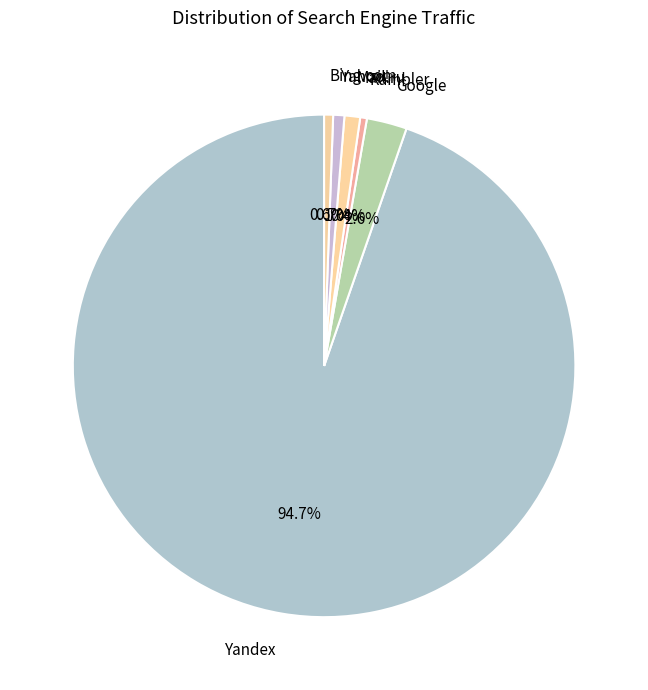

Is the sum of Yandex and Bing.com greater than half?

Yes